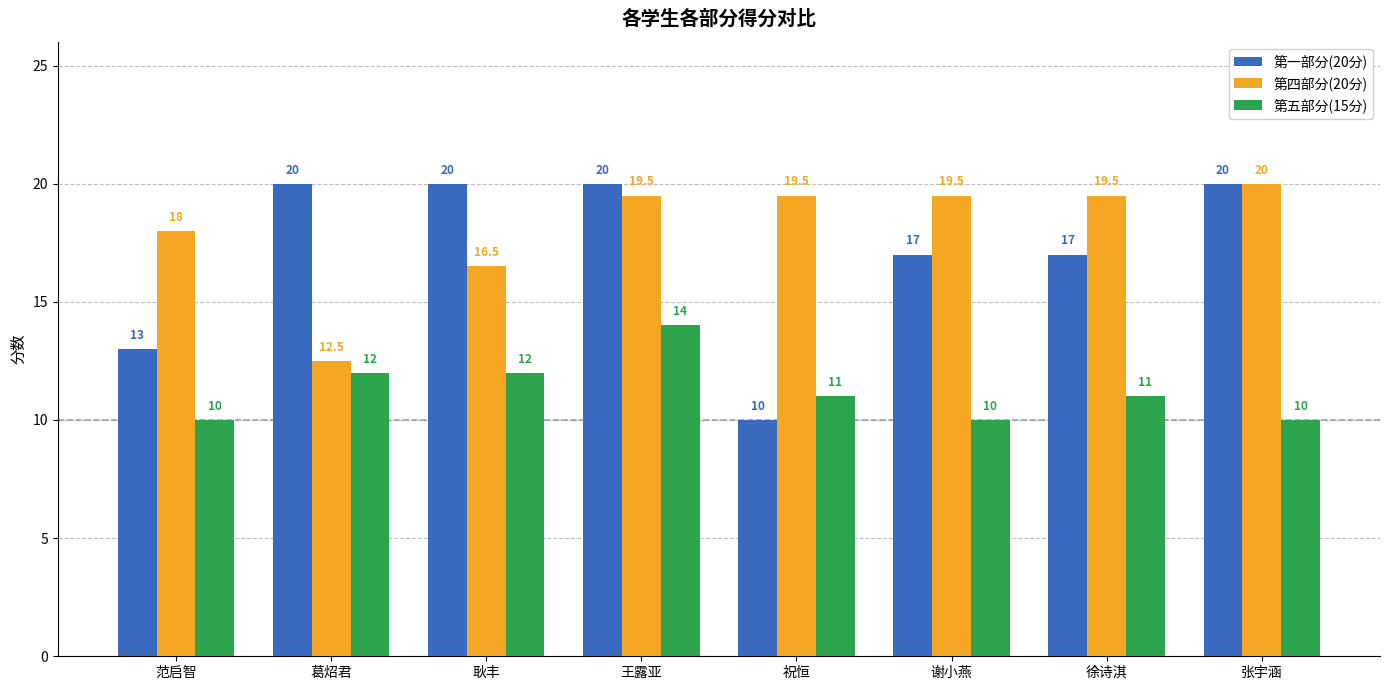

What are all the series names shown in the legend?

第一部分(20分), 第四部分(20分), 第五部分(15分)